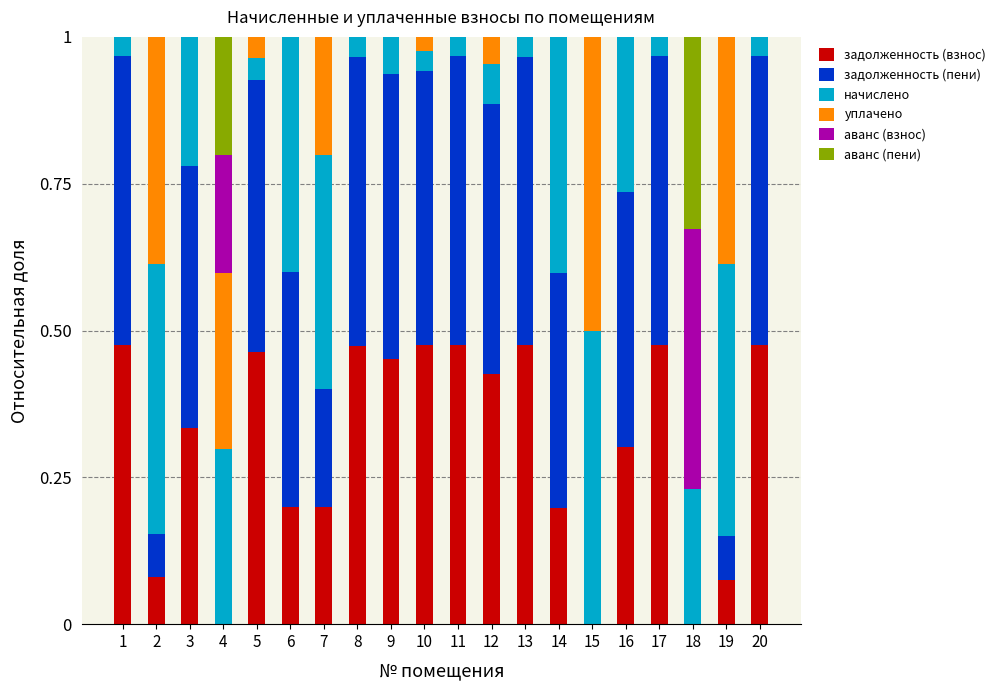

What is the total value across all series at 20?

1.0